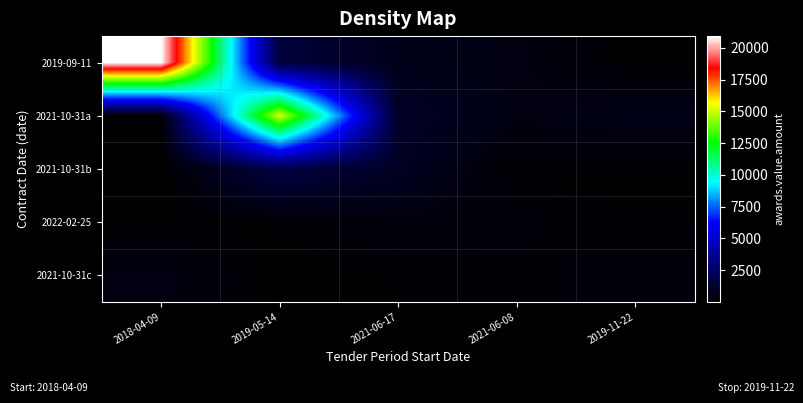

What is the total value across all series at 2019-11-22?

1277.4